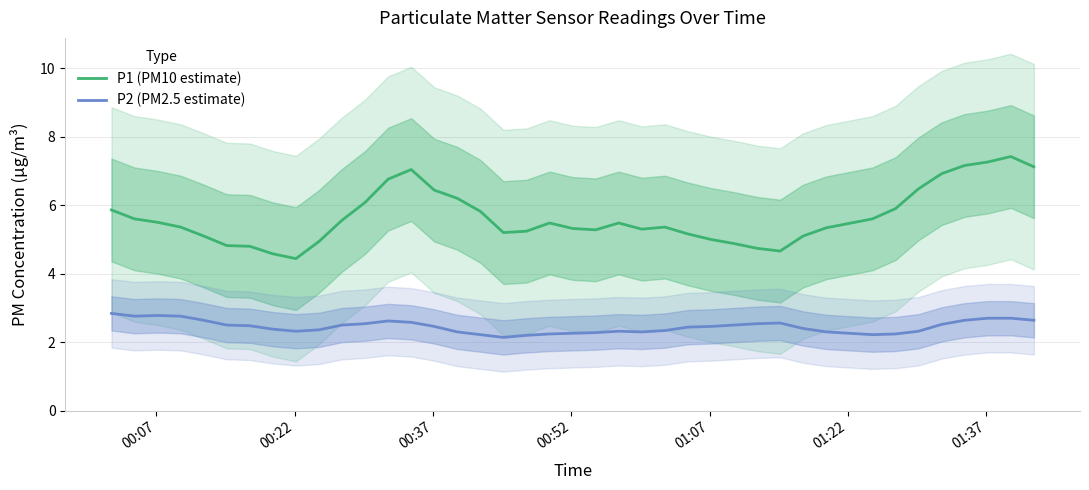

What is the maximum value for P1 (PM10 estimate)?

7.4